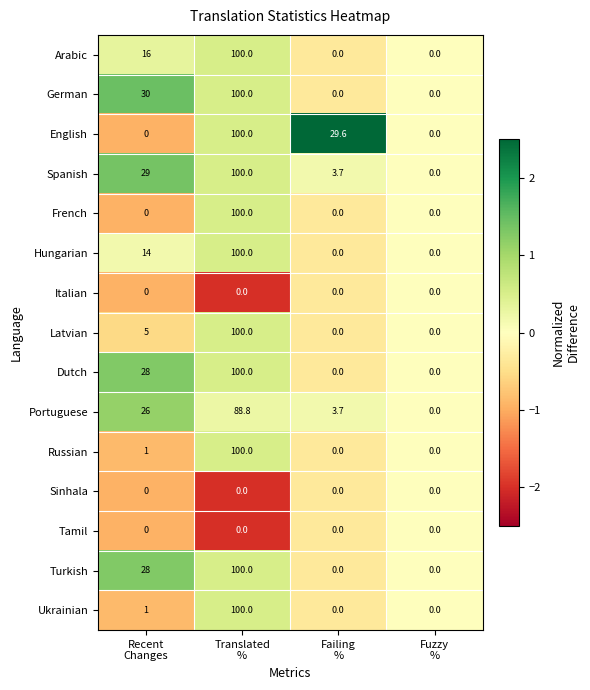

What is the difference between the maximum and minimum values in the Russian series?

100.0